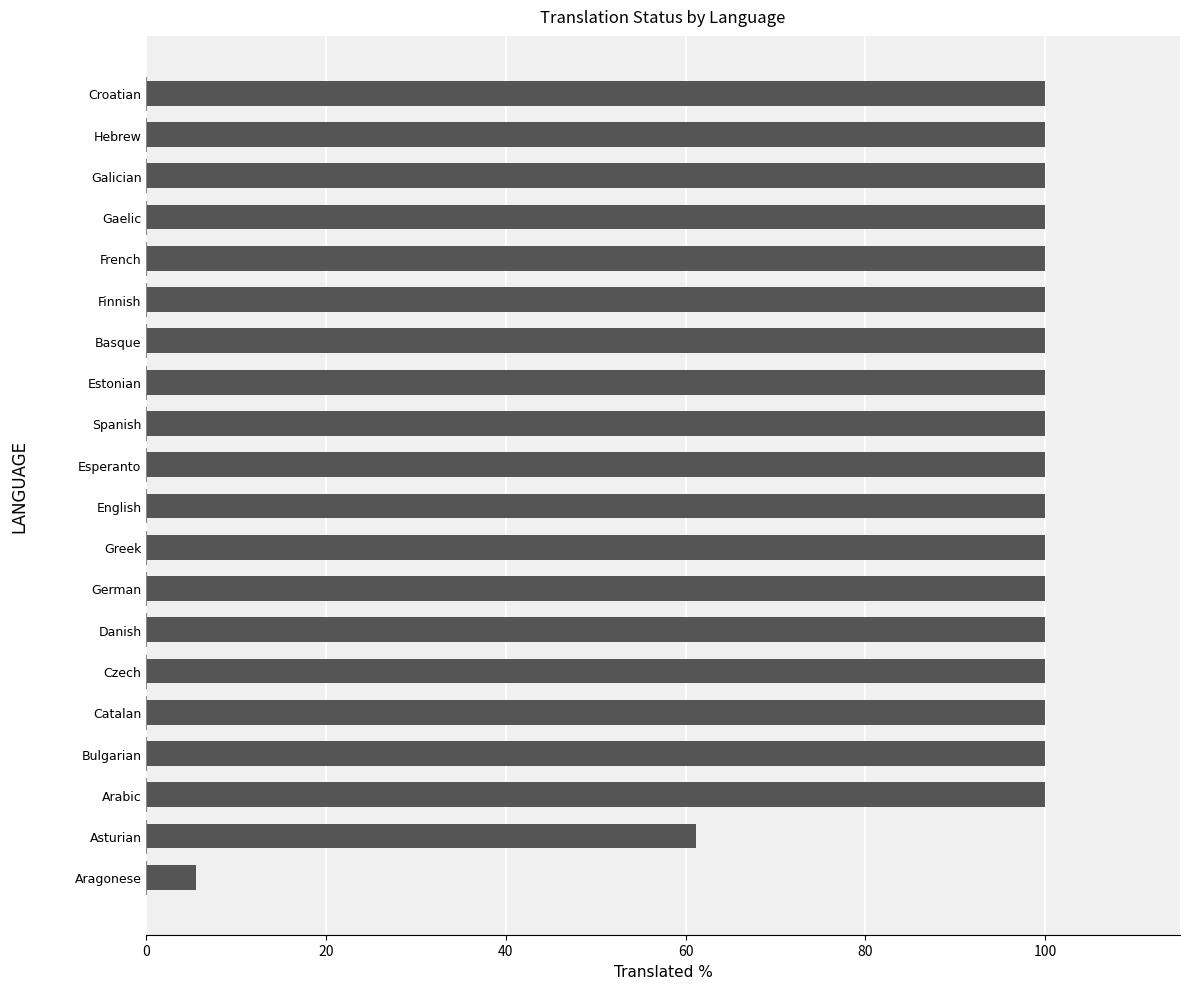

What is the smallest value displayed?

5.5